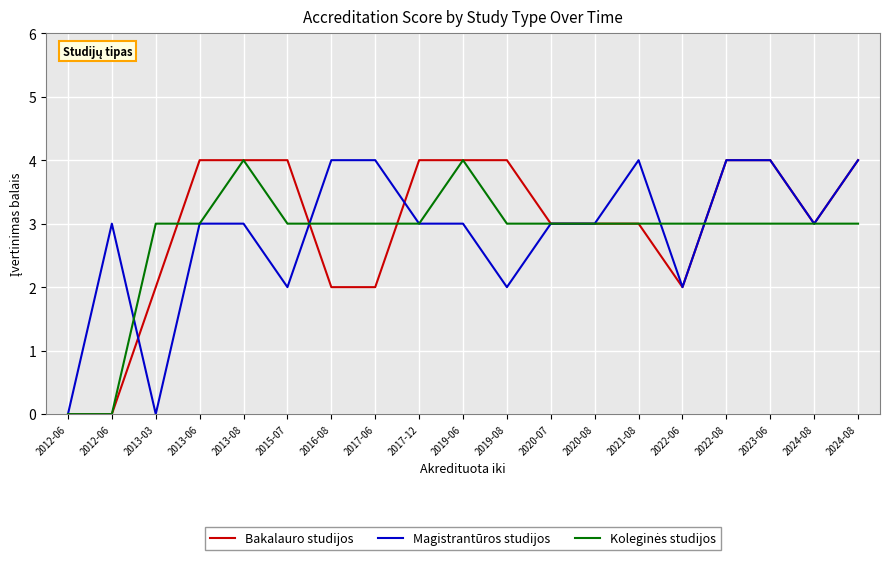

Reading right to left, extract all data points from this chart.

Bakalauro studijos: 2024-08=4	2024-08=3	2023-06=4	2022-08=4	2022-06=2	2021-08=3	2020-08=3	2020-07=3	2019-08=4	2019-06=4	2017-12=4	2017-06=2	2016-08=2	2015-07=4	2013-08=4	2013-06=4	2013-03=2	2012-06=0	2012-06=0
Magistrantūros studijos: 2024-08=4	2024-08=3	2023-06=4	2022-08=4	2022-06=2	2021-08=4	2020-08=3	2020-07=3	2019-08=2	2019-06=3	2017-12=3	2017-06=4	2016-08=4	2015-07=2	2013-08=3	2013-06=3	2013-03=0	2012-06=3	2012-06=0
Koleginės studijos: 2024-08=3	2024-08=3	2023-06=3	2022-08=3	2022-06=3	2021-08=3	2020-08=3	2020-07=3	2019-08=3	2019-06=4	2017-12=3	2017-06=3	2016-08=3	2015-07=3	2013-08=4	2013-06=3	2013-03=3	2012-06=0	2012-06=0